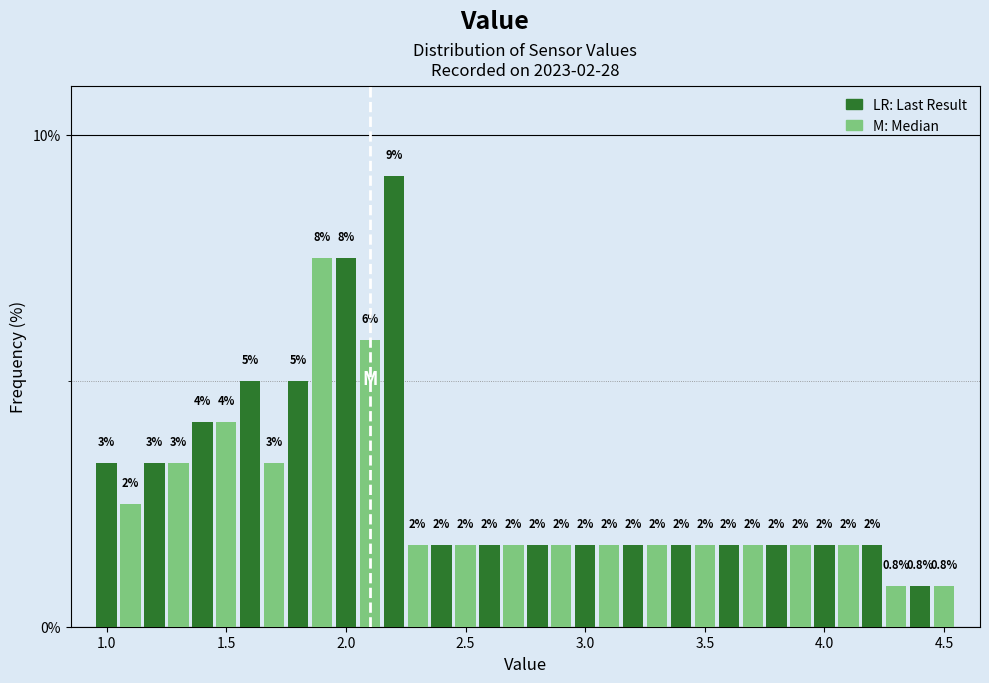

Read against the x-axis, roughly where is the centre of the tallest bar?

2.20